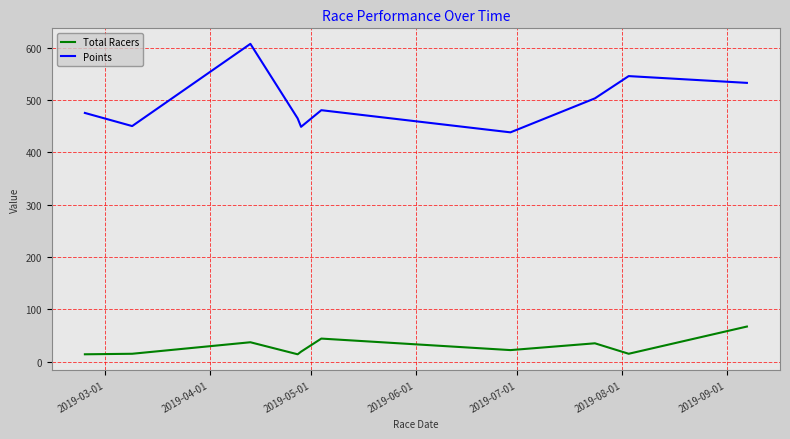

Does the chart display data point markers on the line(s)?

No